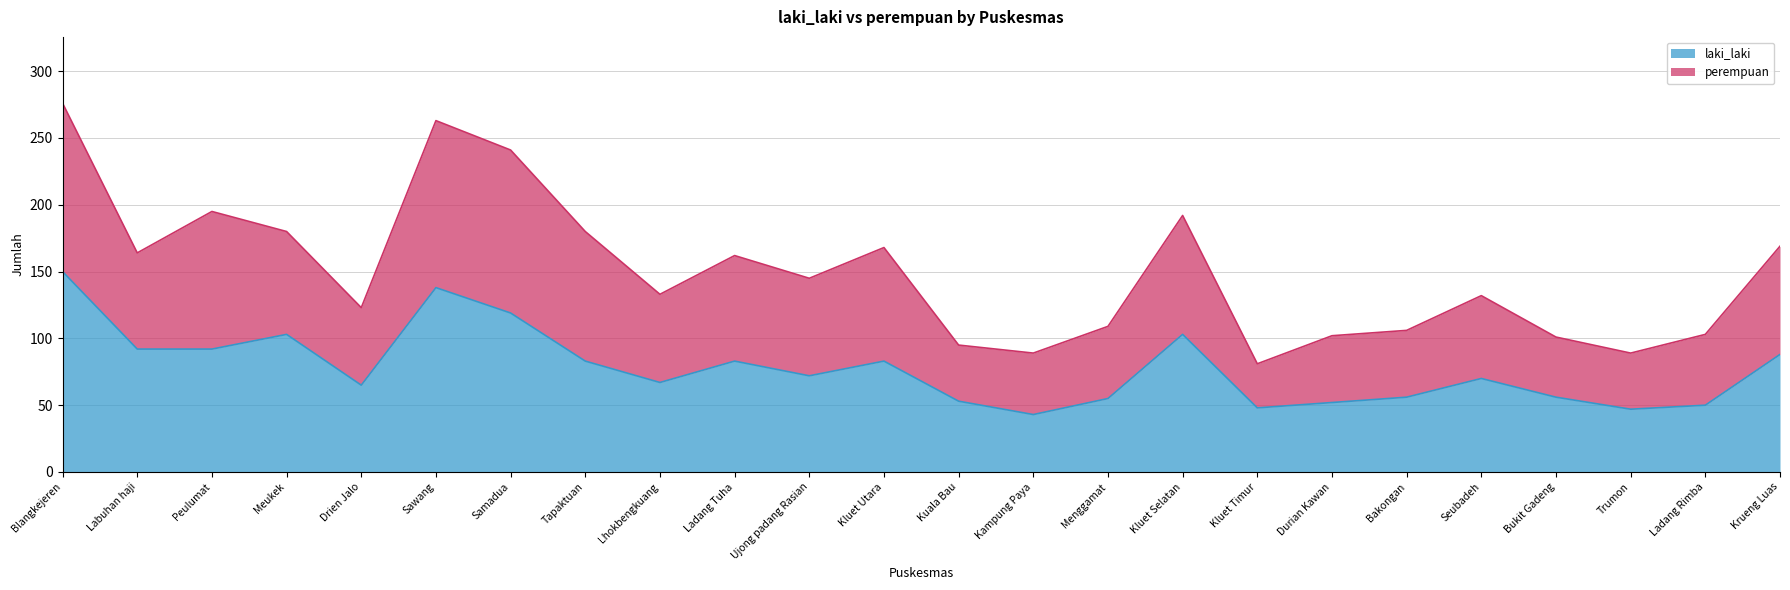

True or false: laki_laki has a value of 150 at Blangkejeren.

True